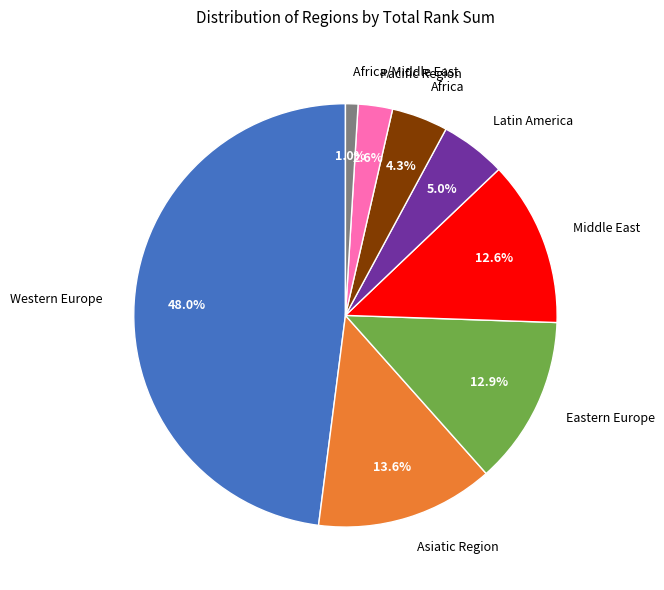

To the nearest percent, what is the difference between the Africa/Middle East and Eastern Europe slice percentages?

12%